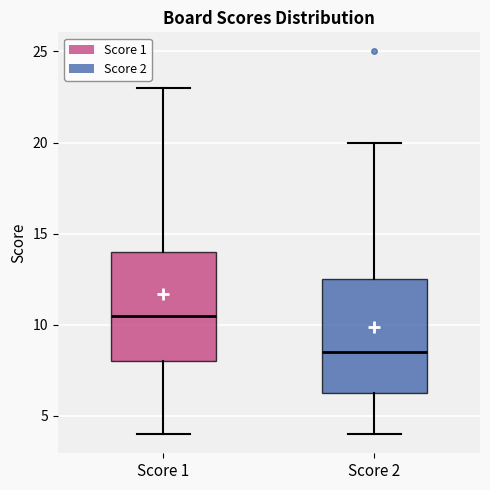

Reading left to right, transcribe this box plot: for each box, give where its median line is, the range the box spans, and where its two whiskers end, as read against the y-axis. The values are not printed on the chart, so give them approximately, as read against the axis.

Score 1: median 10.5, box 8.0 to 14.0, whiskers 4.0 to 23.0
Score 2: median 8.5, box 6.5 to 12.5, whiskers 4.0 to 20.0